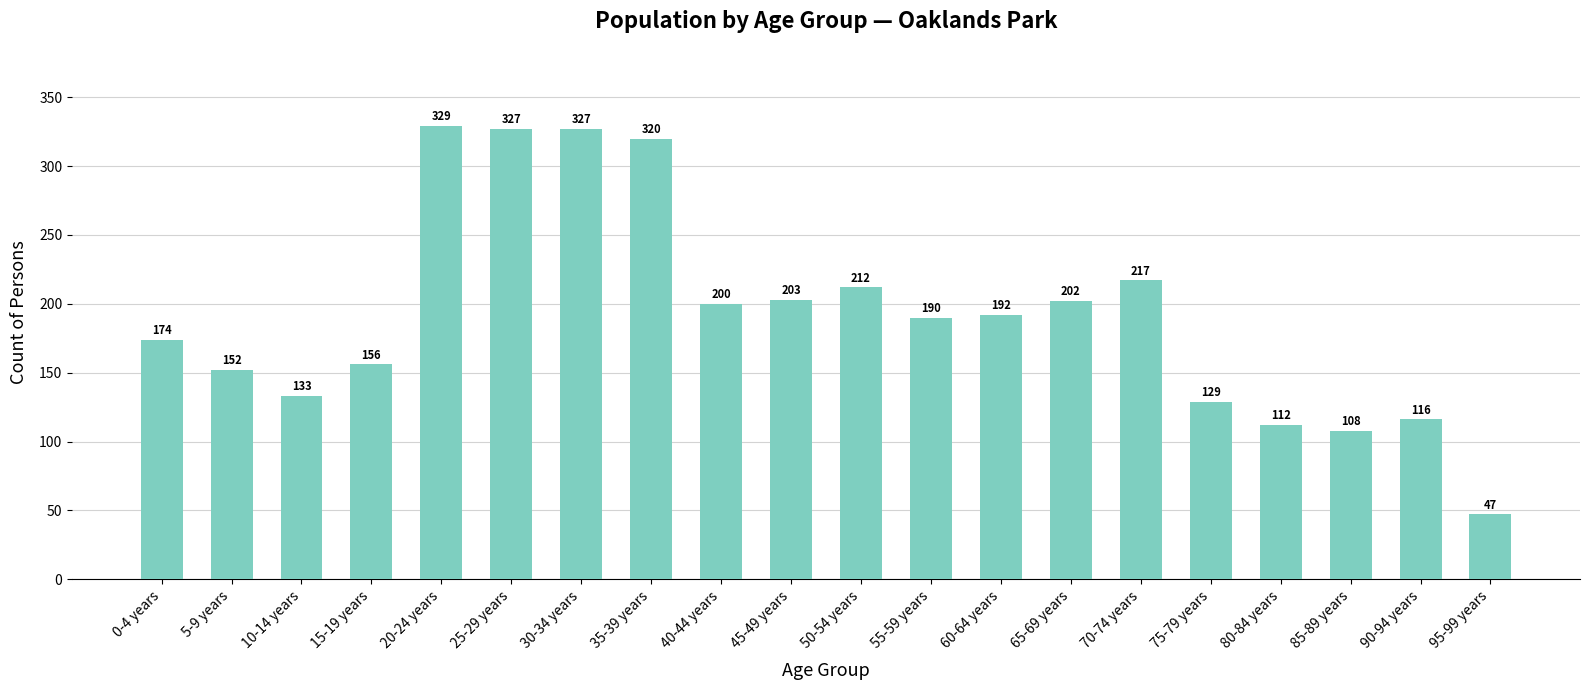

What is the sum of the values at 40-44 years and 60-64 years?

392